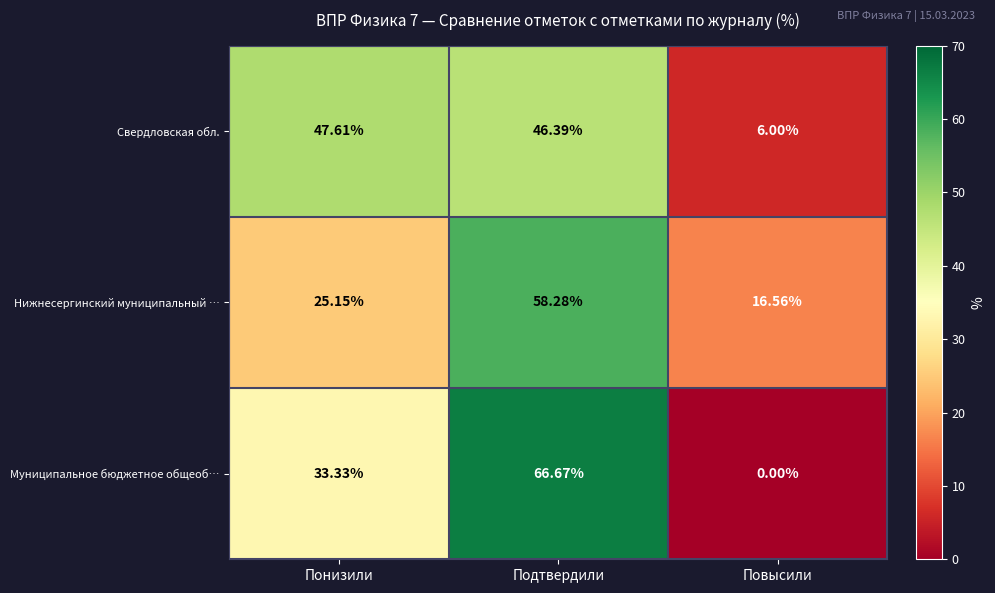

Which series has the widest spread of values?

Муниципальное бюджетное общеоб…